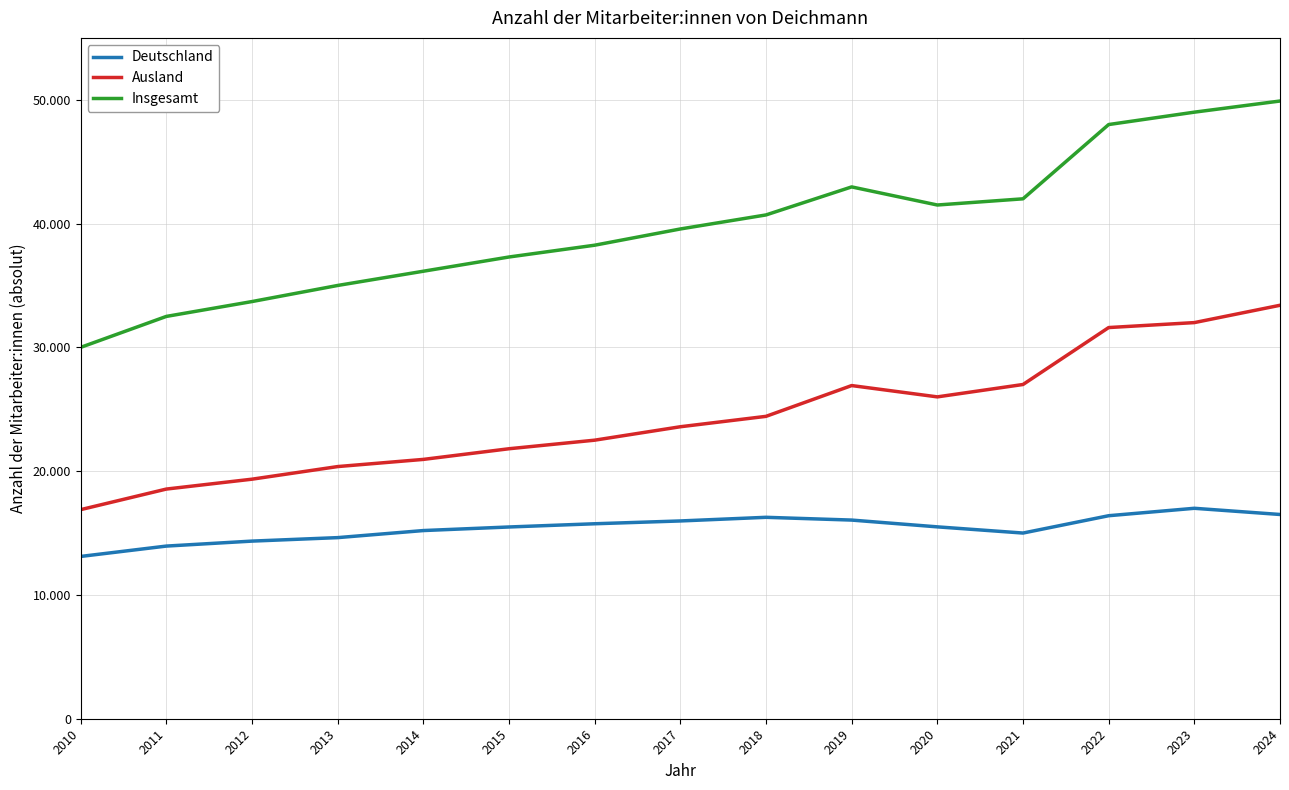

At which category does the chart reach its minimum across all series?

2010